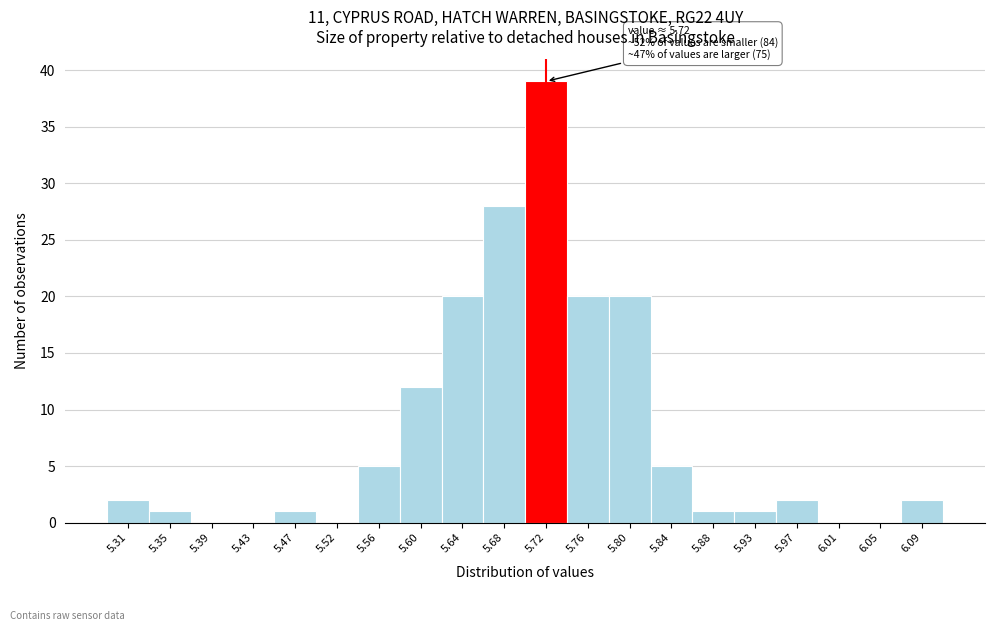

Over which range of the x-axis is the bar tallest?

5.700 to 5.741